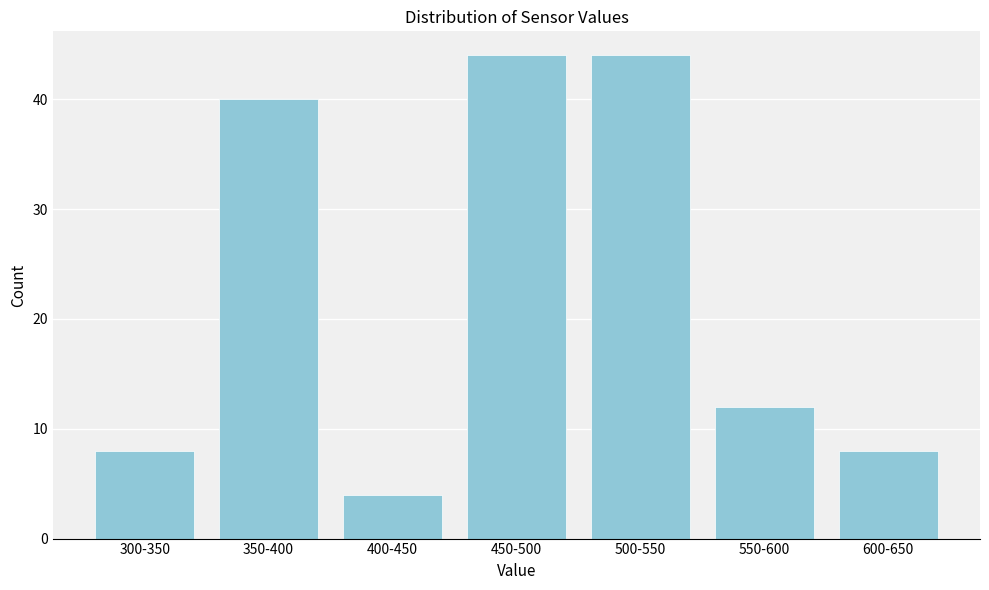

Reading left to right, list all the values displayed in this chart.

8	40	4	44	44	12	8